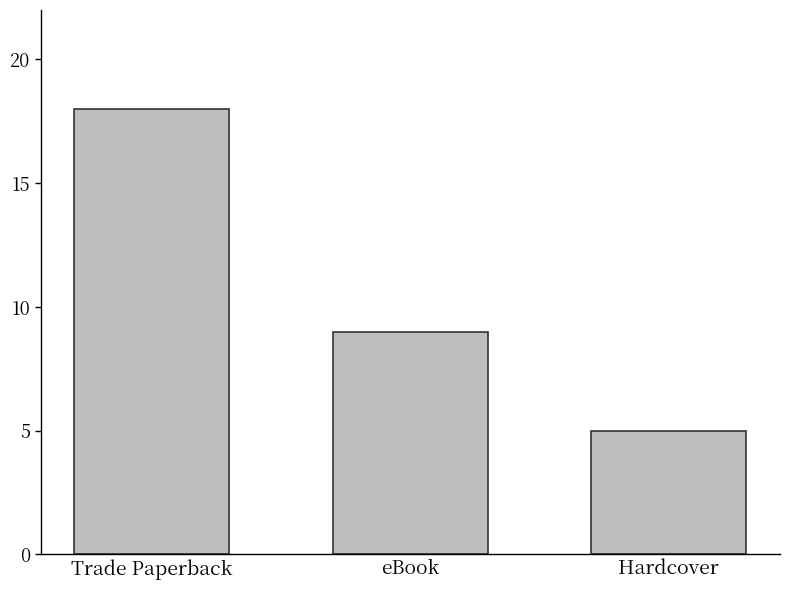

Is it true that the value at Trade Paperback is 18?

True